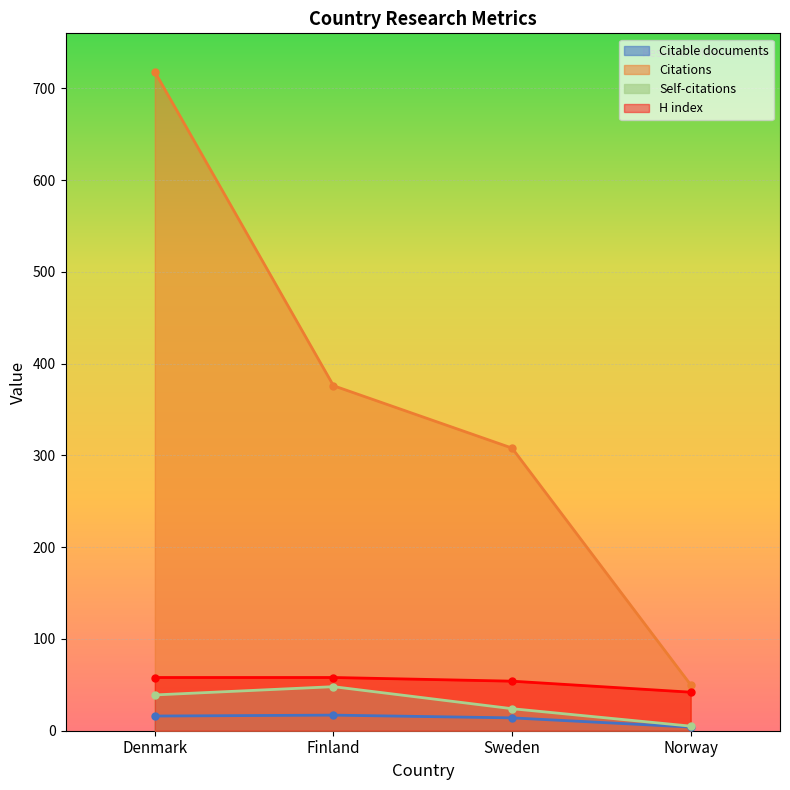

At which label does Self-citations reach its peak?

Finland